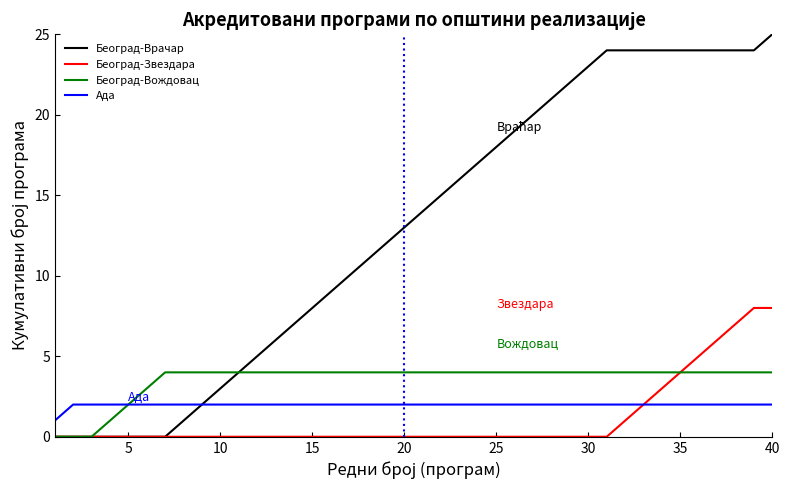

What is the maximum value shown in the chart?

25